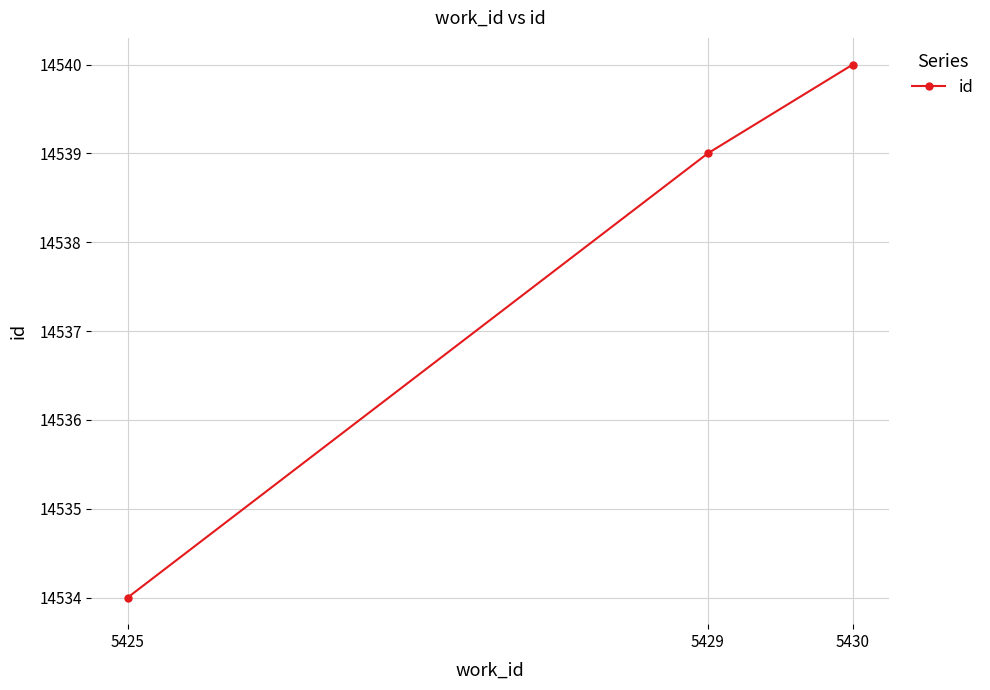

Which has a higher value, 5430 or 5425?

5430